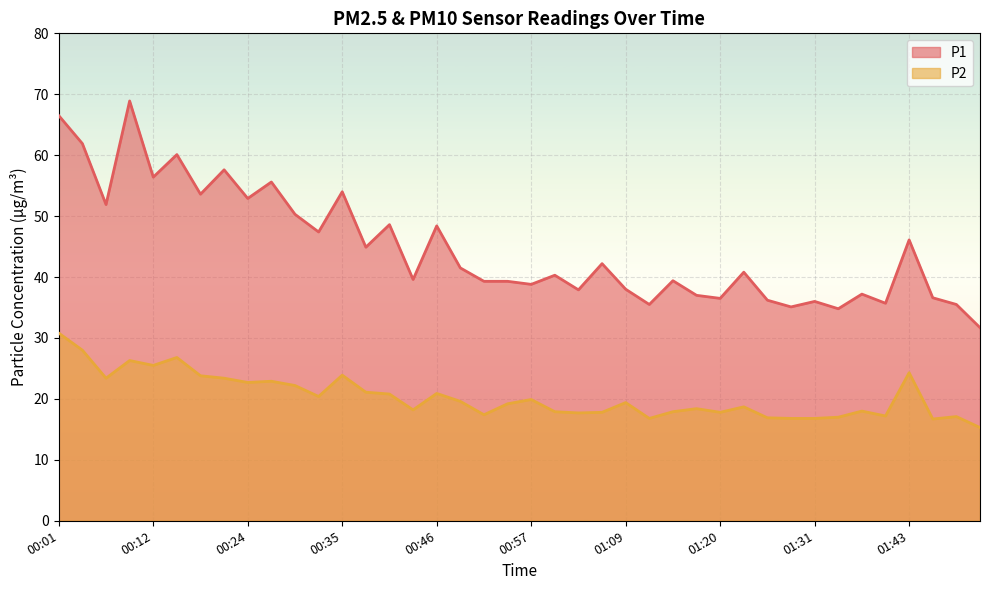

Is it true that P2 equals 22.9 at 00:27?

True